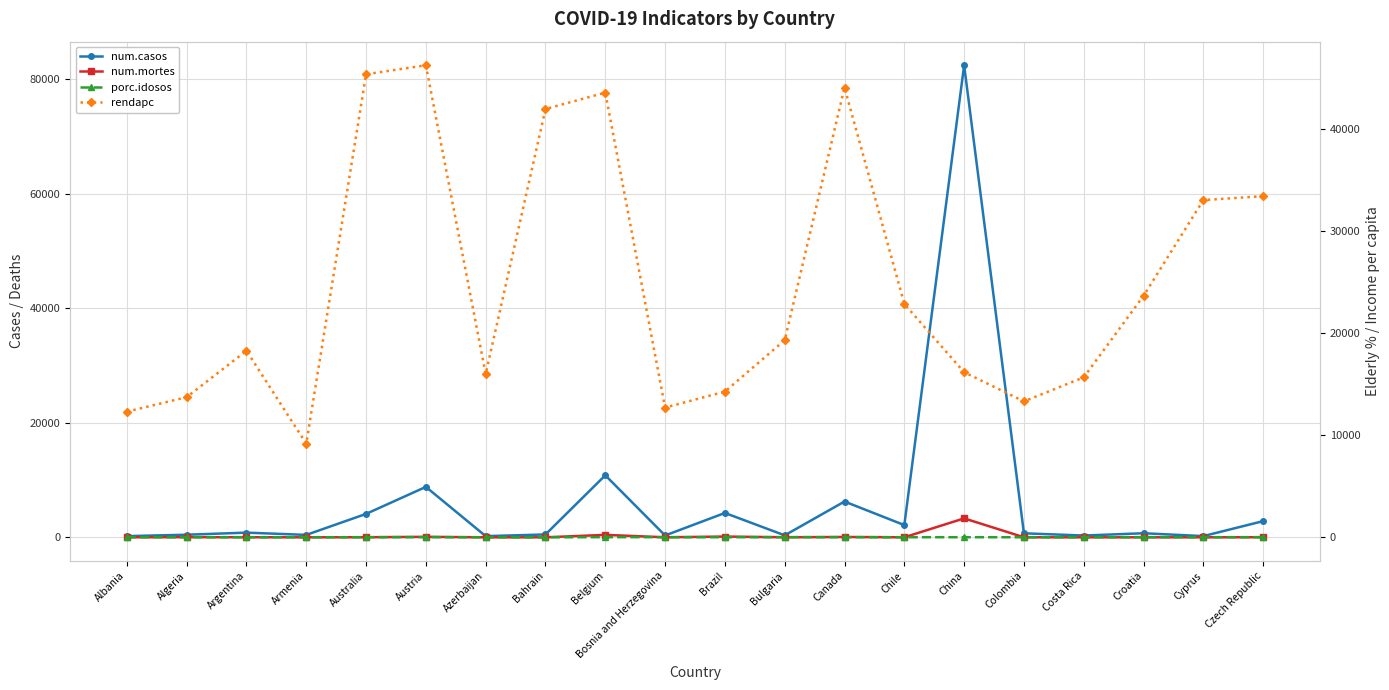

At which category is the sum across all series the highest?

China